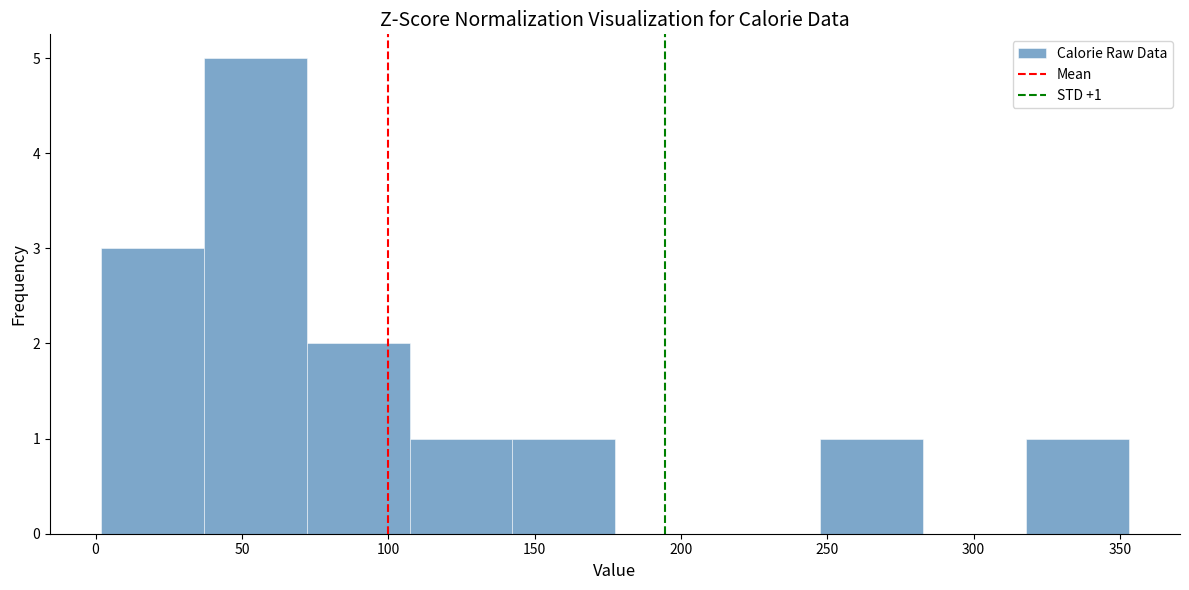

Which range on the x-axis has the tallest bar?

35 to 70